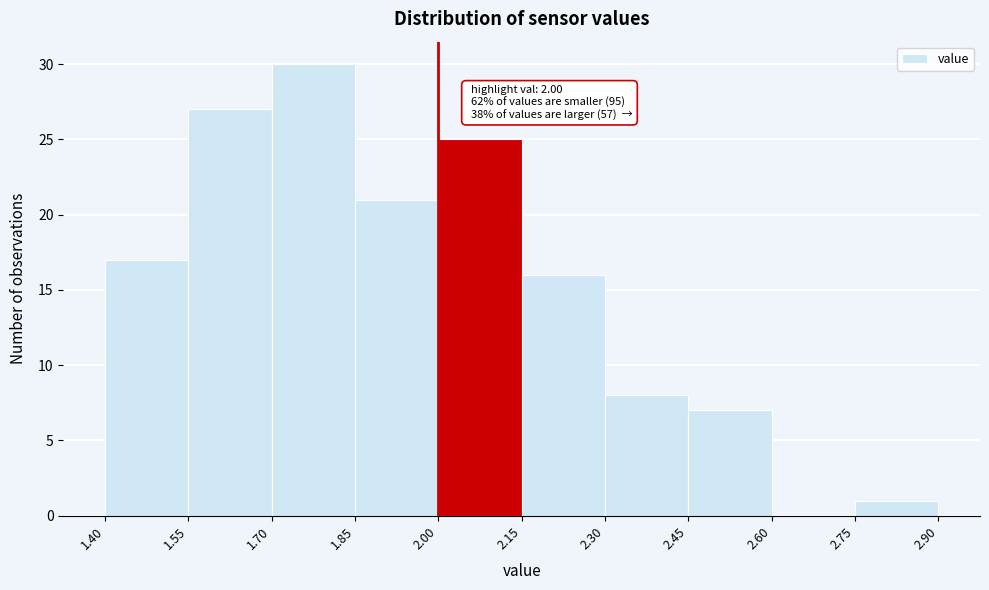

Which range on the x-axis has the tallest bar?

1.70 to 1.85